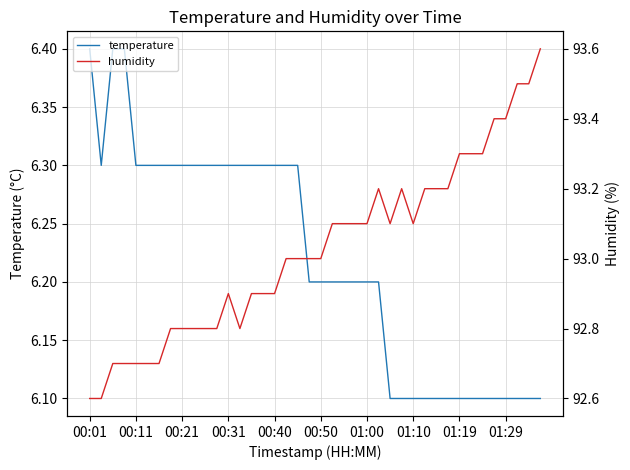

What is the total value across all series at 13?

99.1